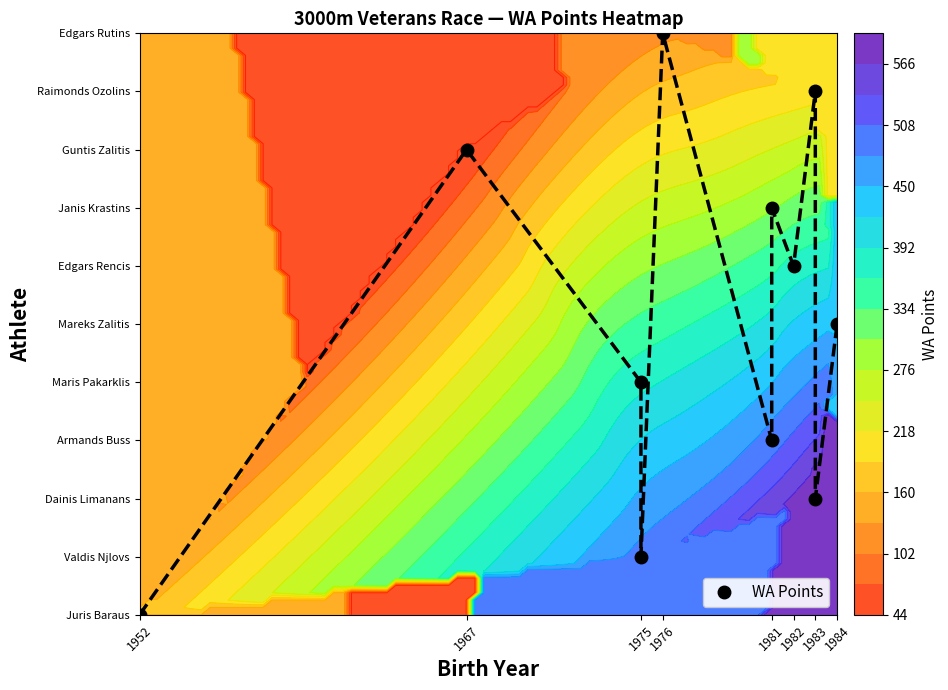

How many values are between 2 and 8?

7